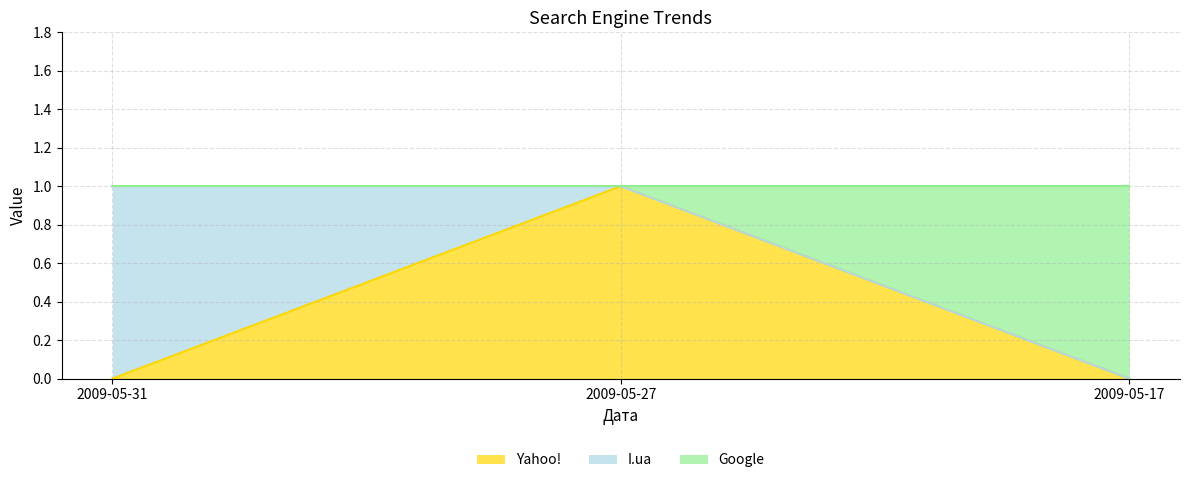

Which category has the highest value in the Yahoo! series?

2009-05-27